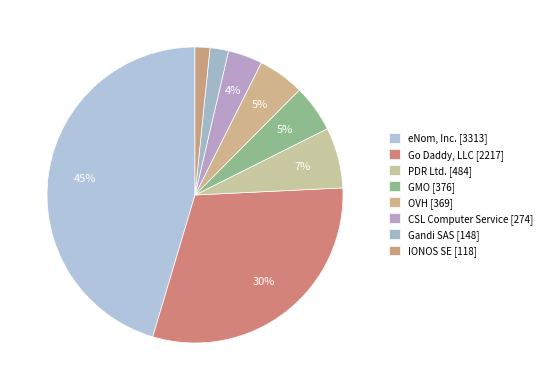

What portion of the pie excludes IONOS SE [118]?

98.4%